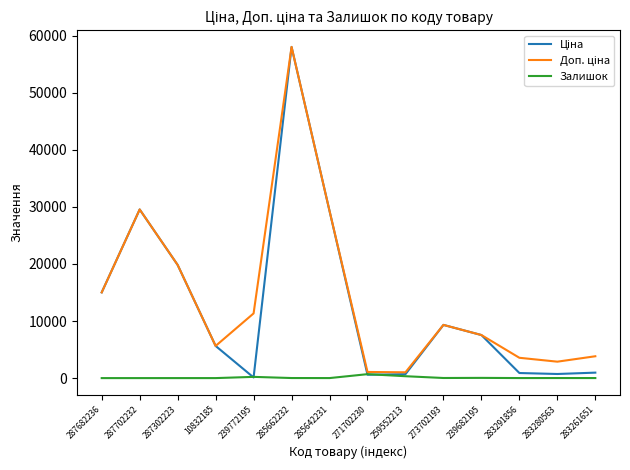

The Залишок series shows 1.0 at 10832185. True or false?

True